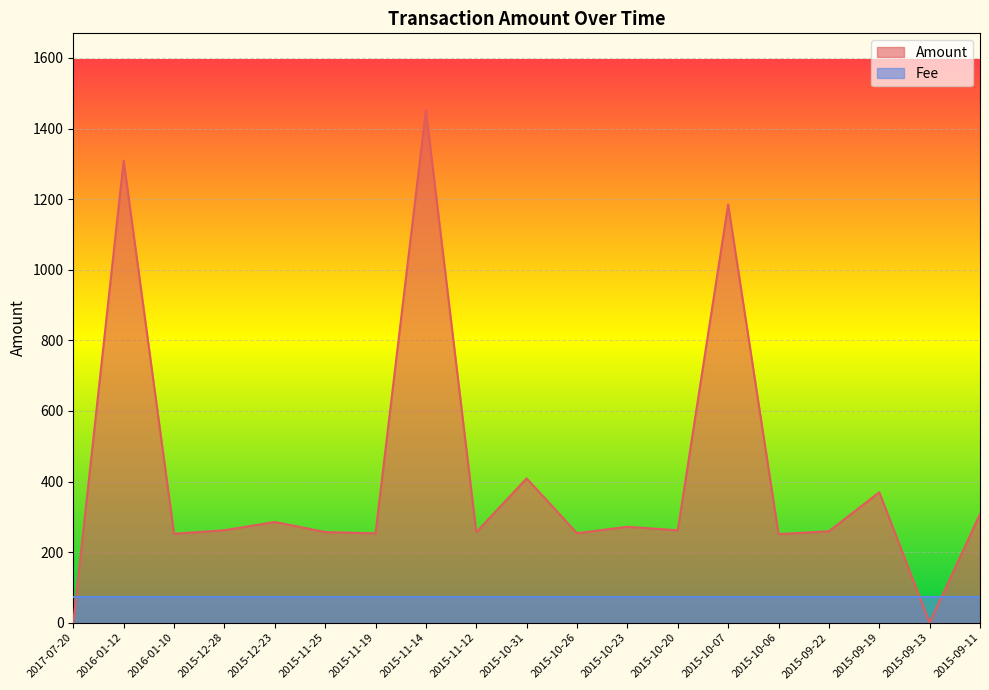

Reading left to right, what are all the values shown in this chart?

0.0	1309.0	252.1	262.0	285.5	257.0	253.2	1452.0	256.6	408.9	253.6	271.8	261.9	1185.0	251.1	259.1	369.7	0.0	307.8